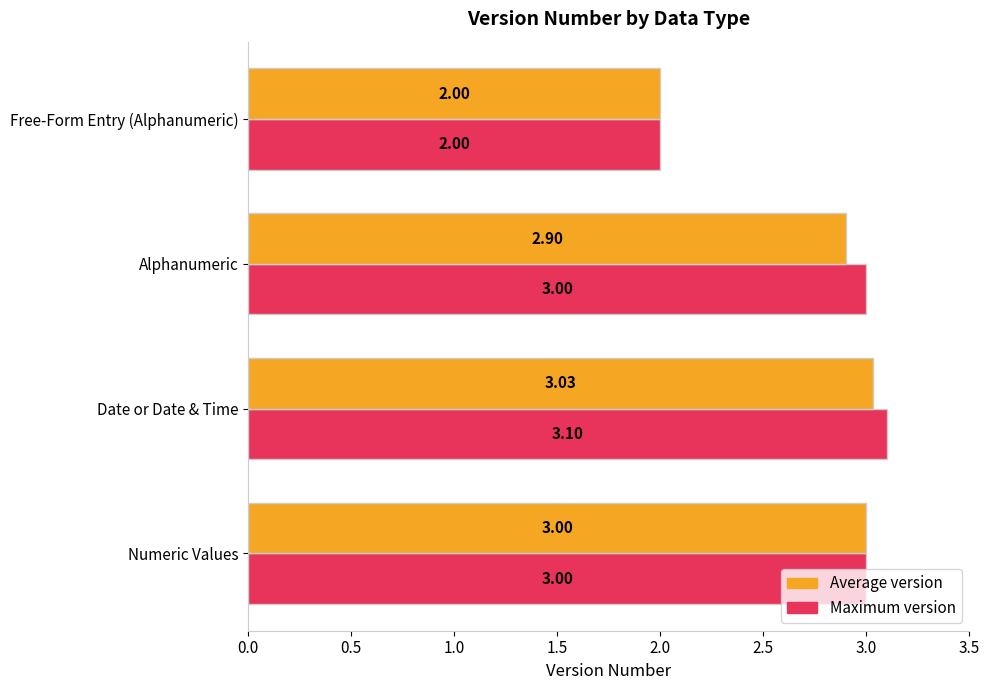

At which label does Average version reach its minimum?

Free-Form Entry (Alphanumeric)